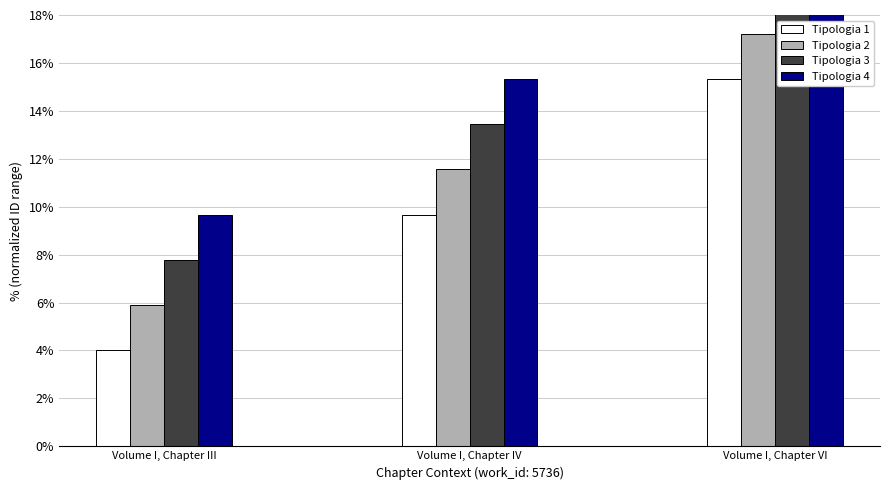

At which label is Tipologia 3 closest to 13?

Volume I, Chapter IV